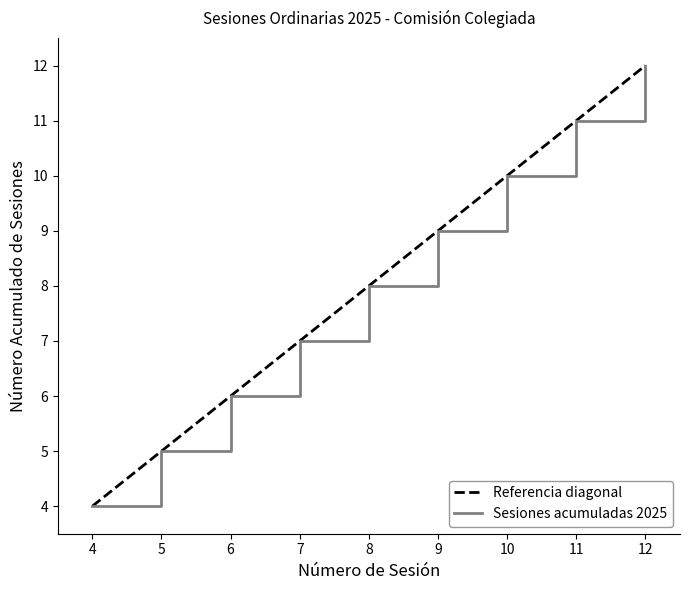

Rank the categories by Sesiones acumuladas 2025 value from lowest to highest.

4, 5, 6, 7, 8, 9, 10, 11, 12